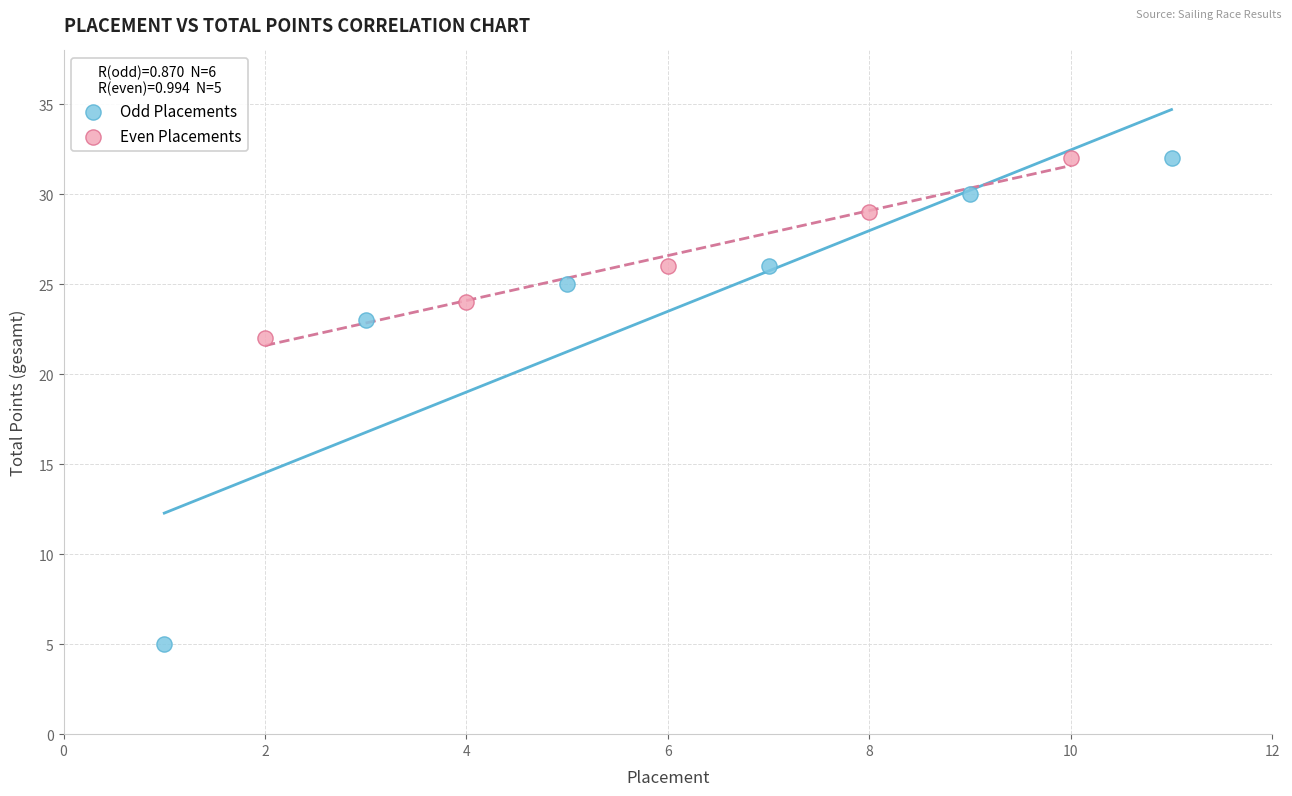

What are all the series names shown in the legend?

Odd Placements, Even Placements